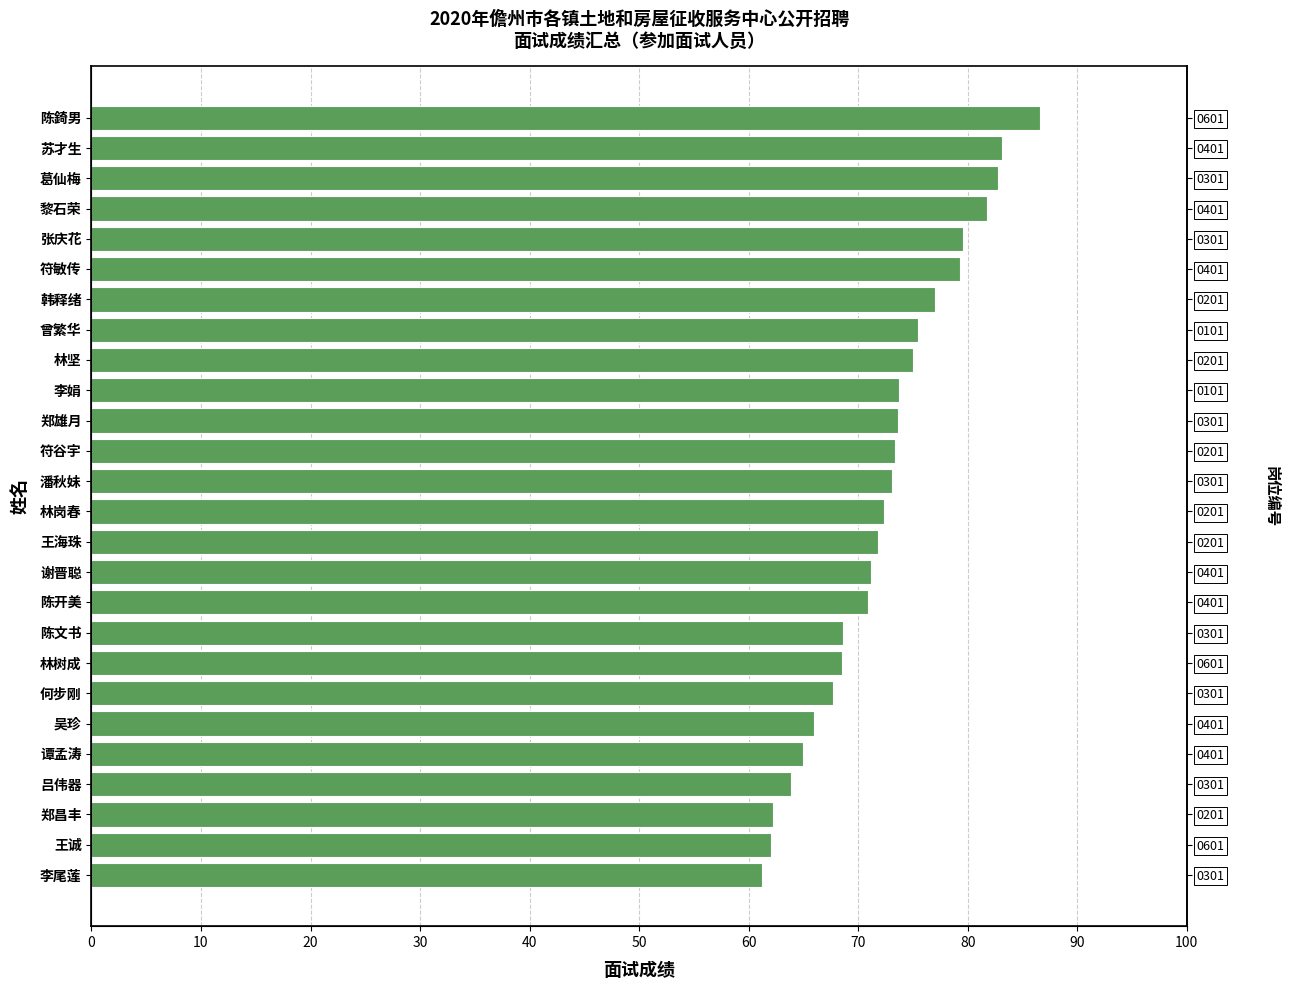

Reading left to right, extract all data points from this chart.

86.6	83.1	82.8	81.8	79.6	79.3	77.0	75.4	75.0	73.7	73.6	73.4	73.1	72.3	71.8	71.2	70.9	68.6	68.5	67.7	66.0	65.0	63.9	62.2	62.0	61.2